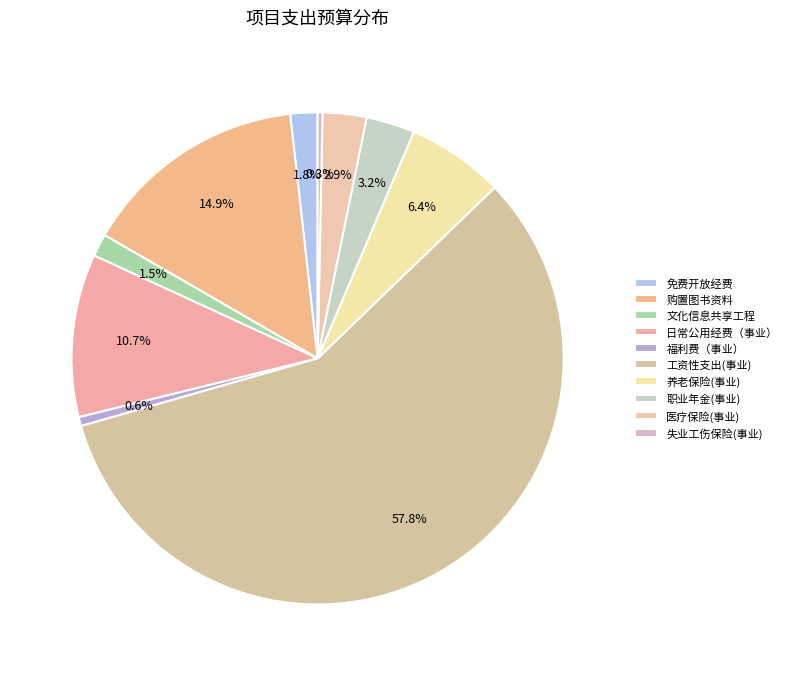

How many slices are in this pie chart?

10